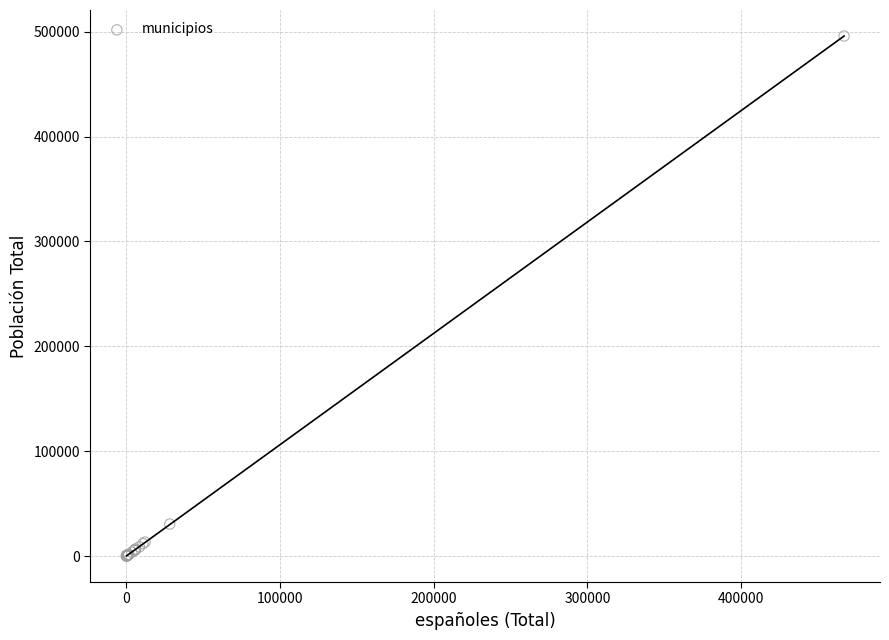

What Y value in the scatter plot is closest to 247931?

30576